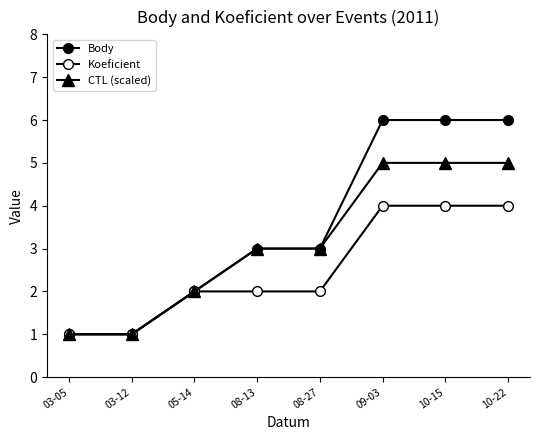

True or false: Body and Koeficient intersect in this chart.

False